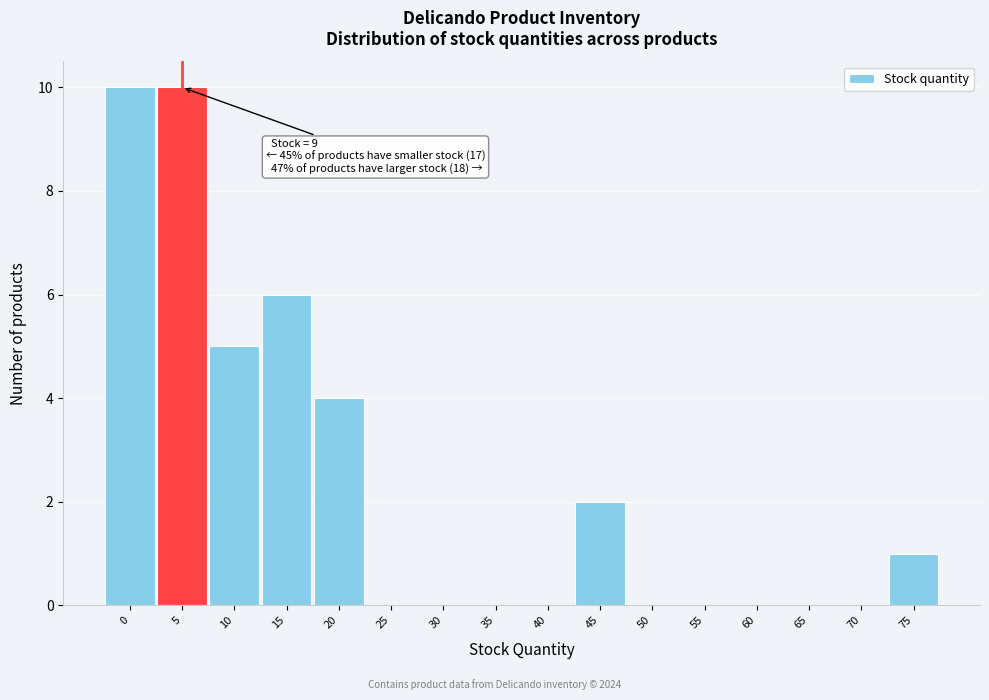

Reading left to right, extract all data points from this chart.

0=10	5=10	10=5	15=6	20=4	25=0	30=0	35=0	40=0	45=2	50=0	55=0	60=0	65=0	70=0	75=1